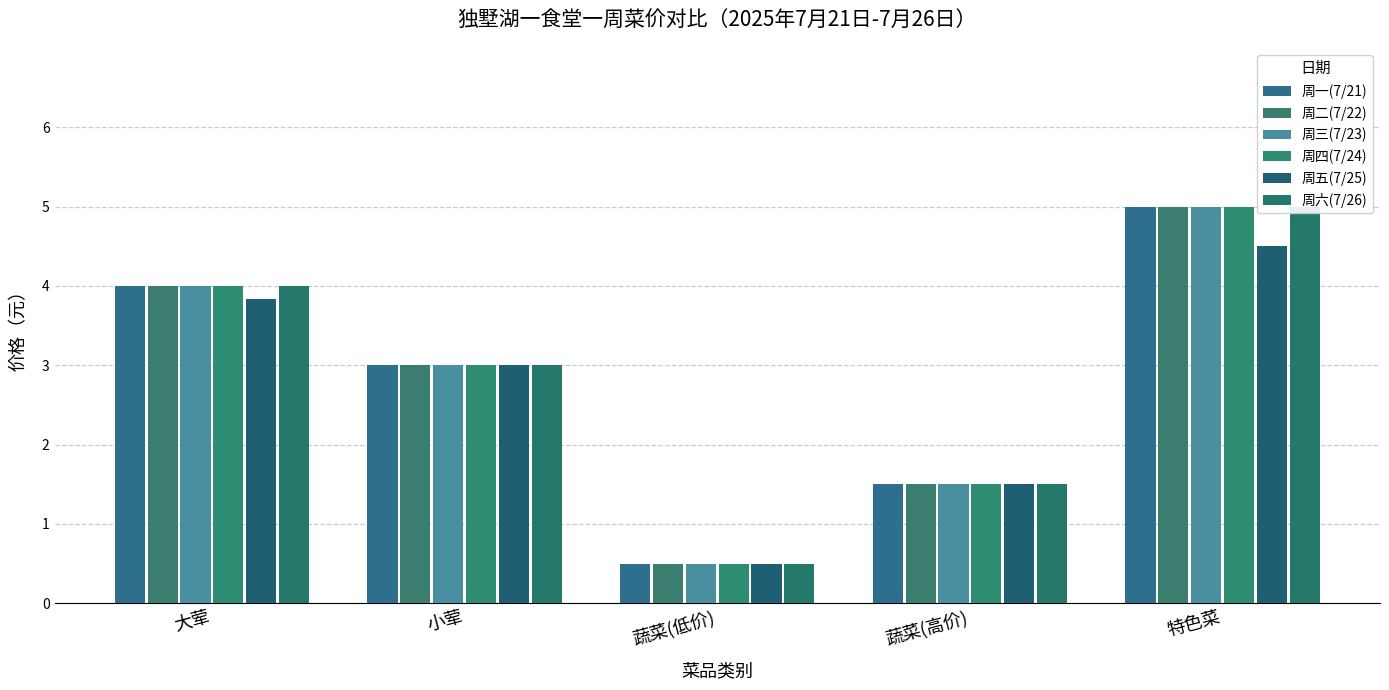

At how many categories does at least one series exceed 4?

1